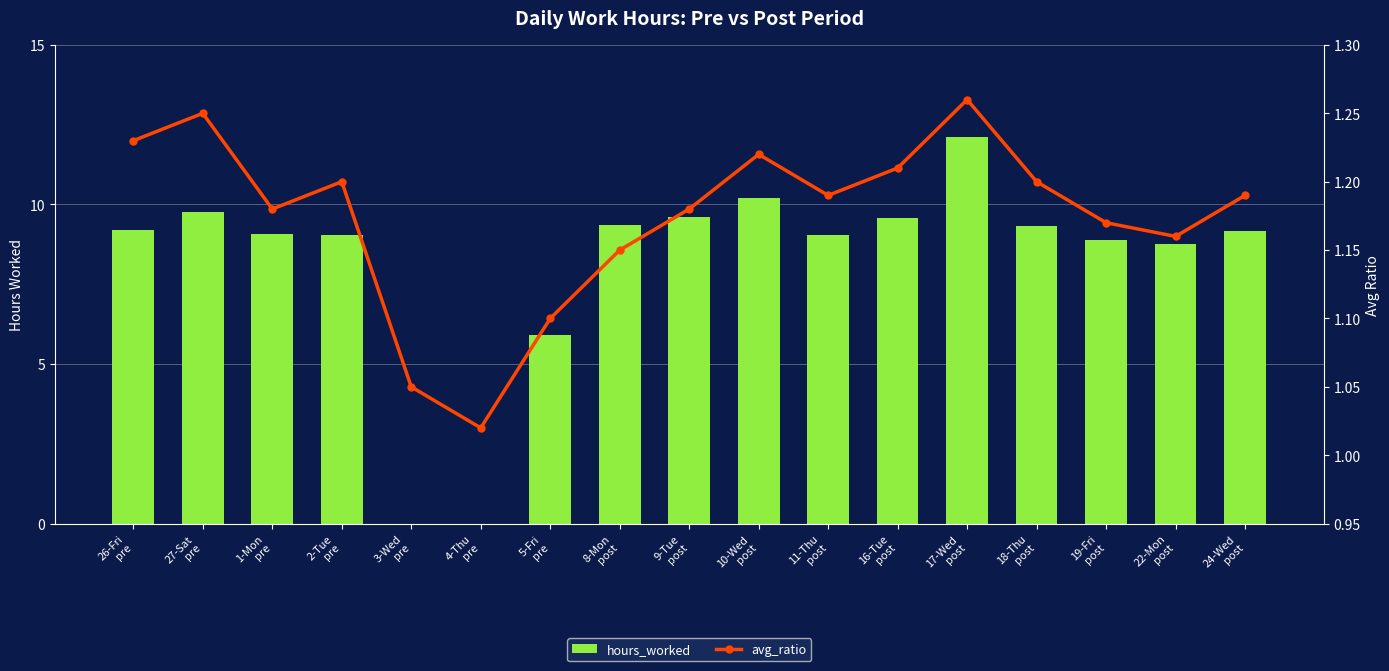

At which label does hours_worked reach its peak?

17-Wed
post